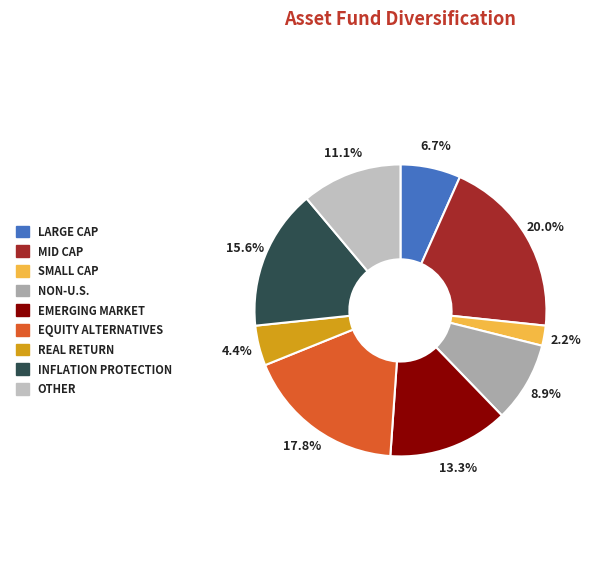

Does any single category account for the majority?

No